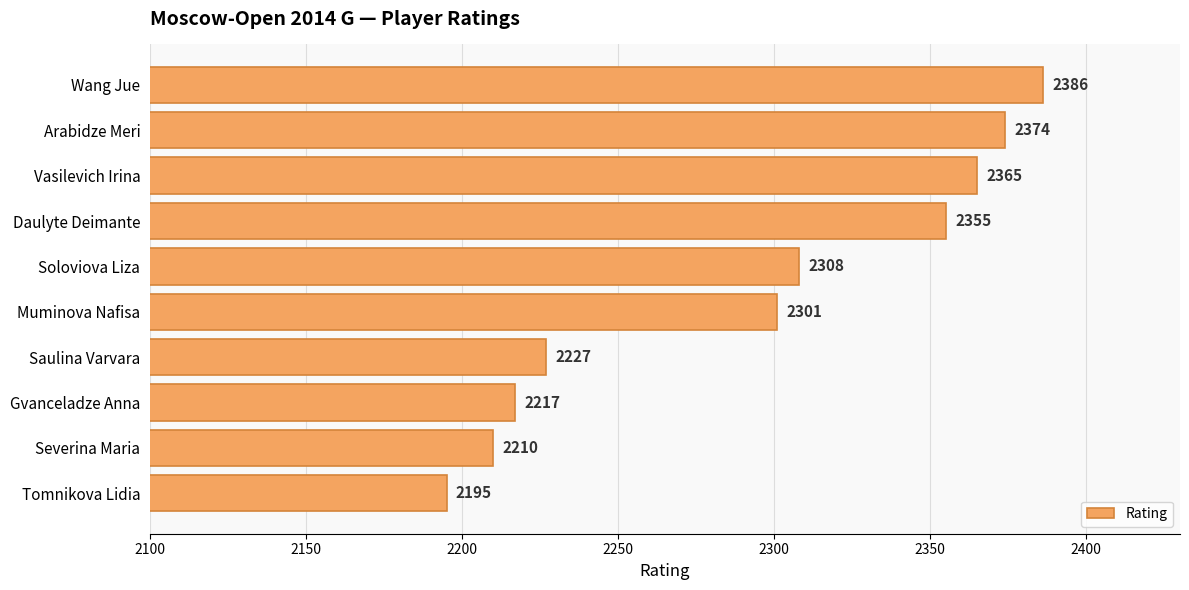

What is the difference between the maximum and minimum values?

191